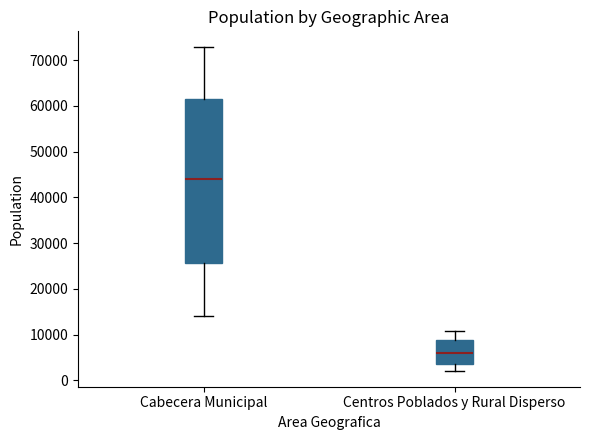

Reading left to right, read every box against the y-axis: the position of its median line, the range the box covers, and the ends of its whiskers. The values are not printed on the chart, so give them approximately, as read against the axis.

Cabecera Municipal: median 44000, box 26000 to 62000, whiskers 14000 to 73000
Centros Poblados y Rural Disperso: median 6000, box 3000 to 9000, whiskers 2000 to 11000